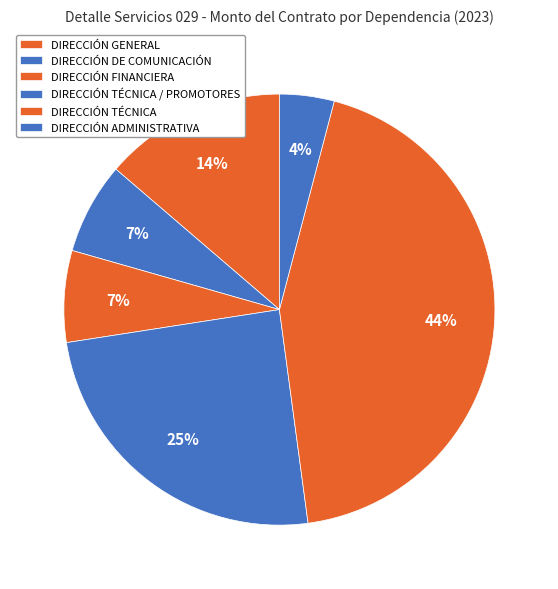

Which slice is the smallest?

DIRECCIÓN ADMINISTRATIVA